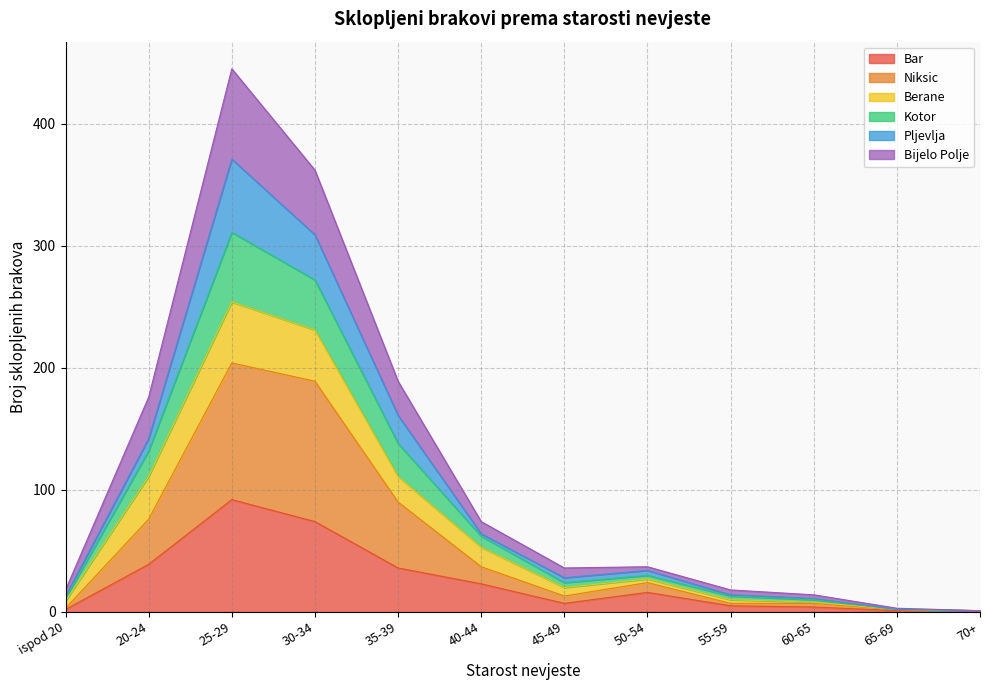

What is the maximum value for Bar?

92